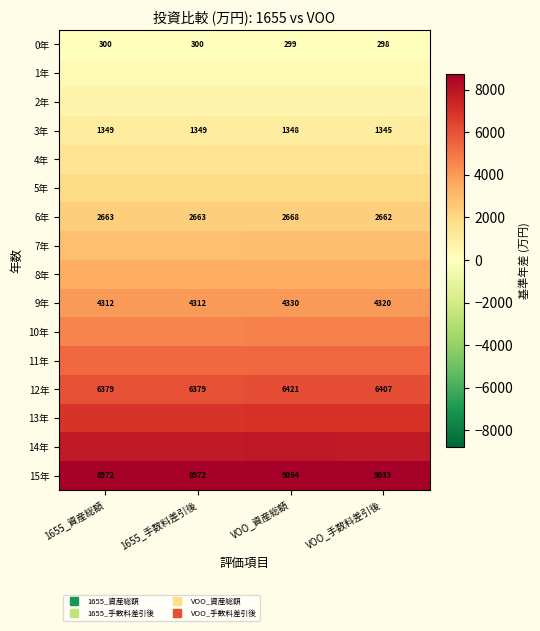

How many data points does each series have?

4